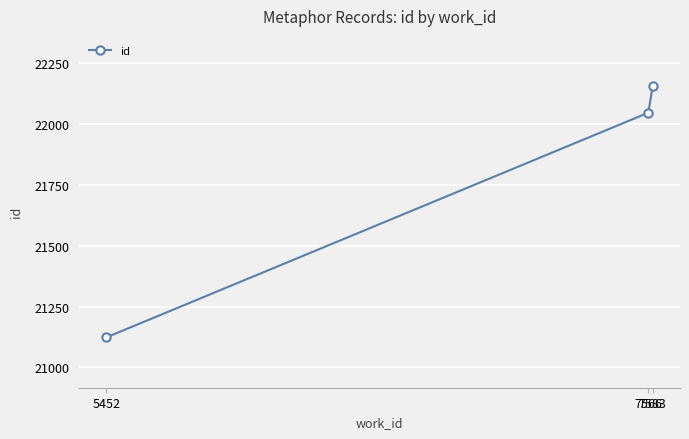

Does the chart display data point markers on the line(s)?

Yes